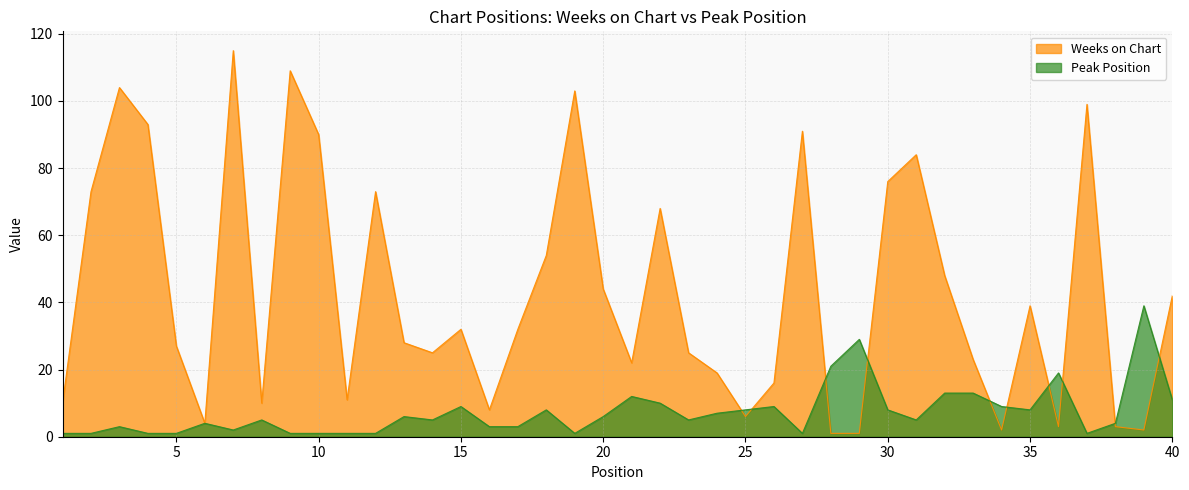

Where is the first local maximum for Weeks on Chart?

3